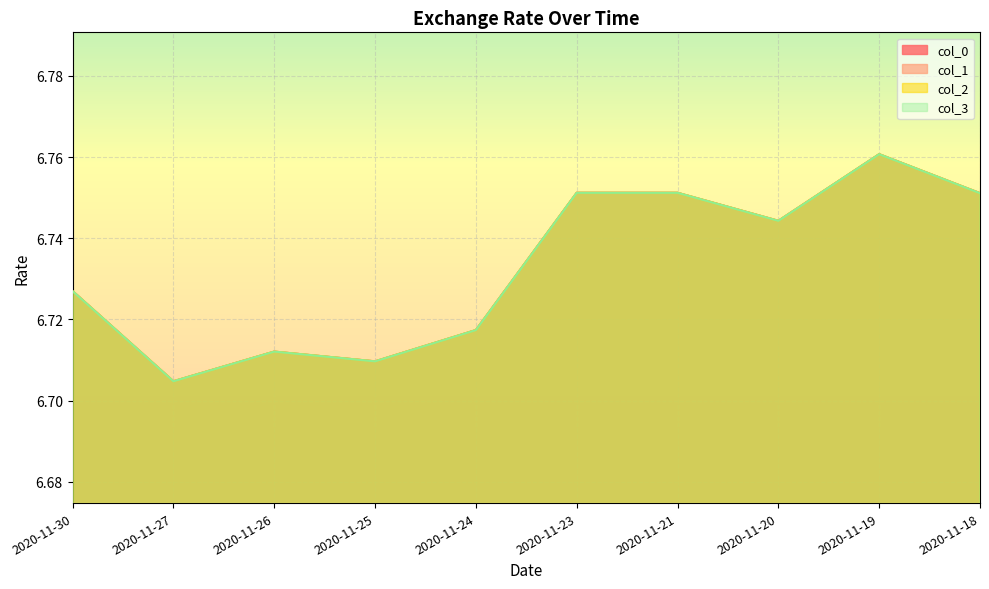

Is the value of col_2 at 2020-11-24 greater than the value of col_3 at 2020-11-27?

Yes